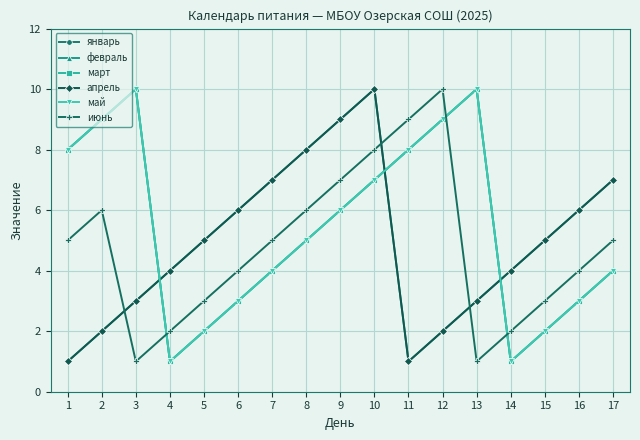

What are all the series names shown in the legend?

январь, февраль, март, апрель, май, июнь